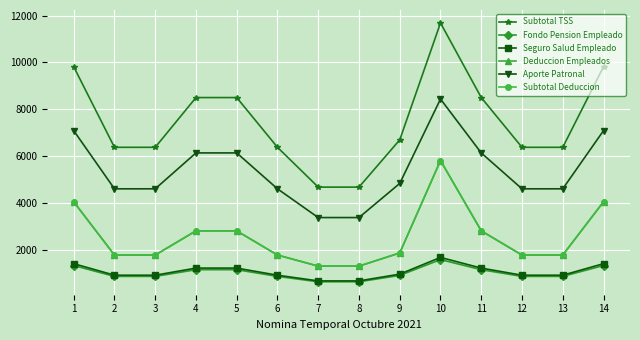

True or false: Fondo Pension Empleado and Deduccion Empleados intersect in this chart.

False